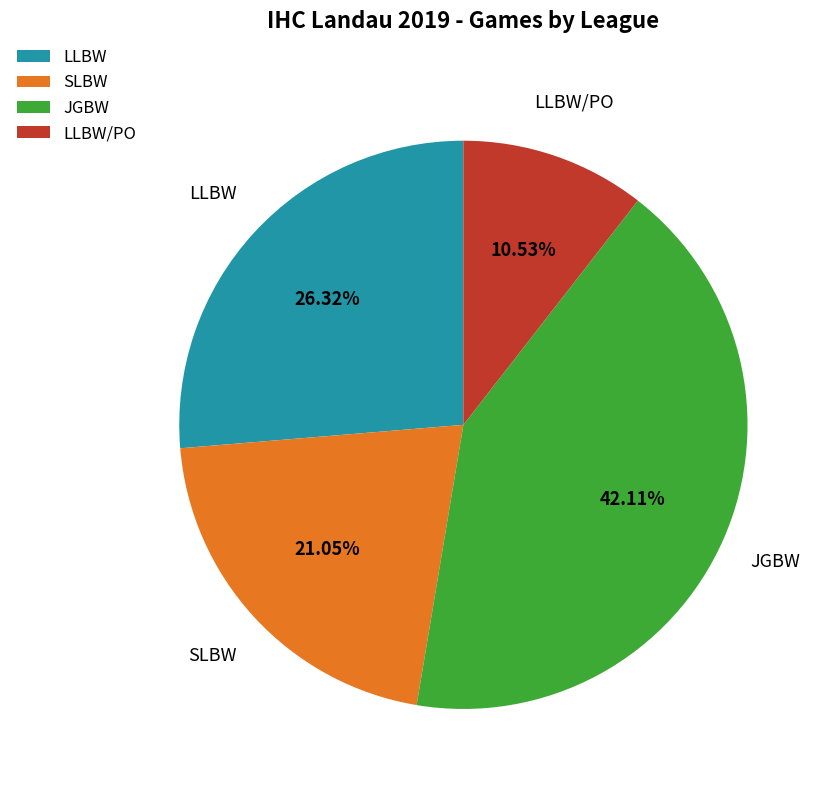

Combined, what portion of the pie is SLBW and LLBW?

47.4%